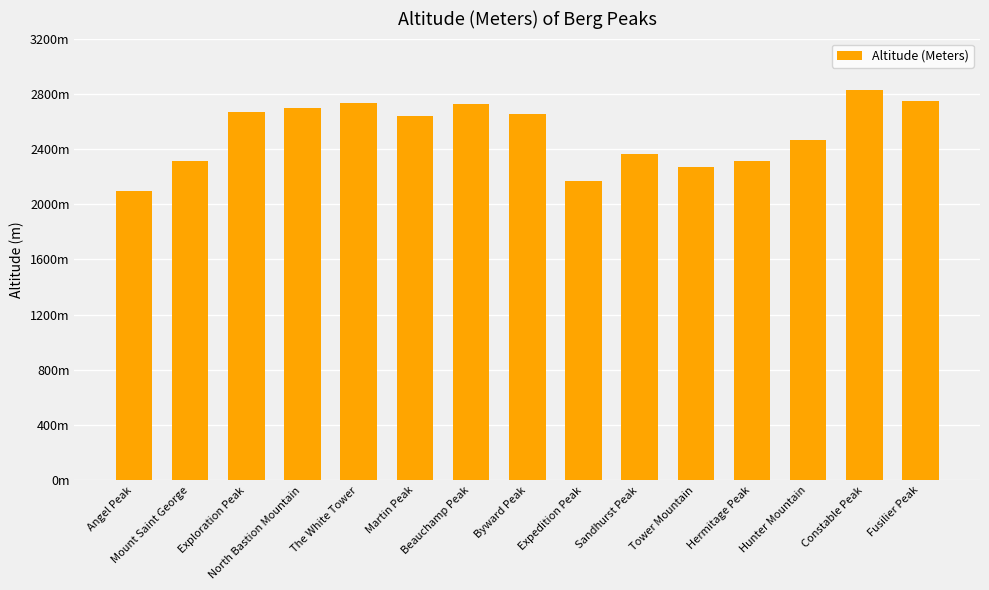

At which label is the value closest to 2458?

Hunter Mountain